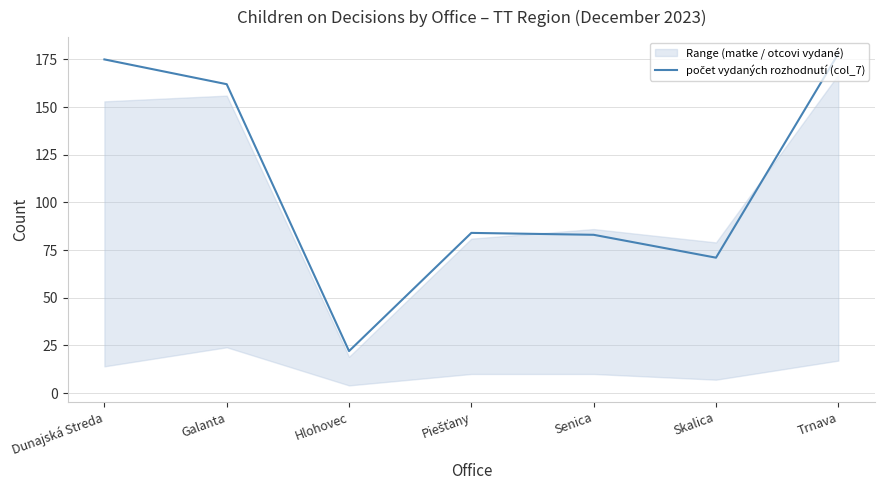

What is the greatest value displayed?

178